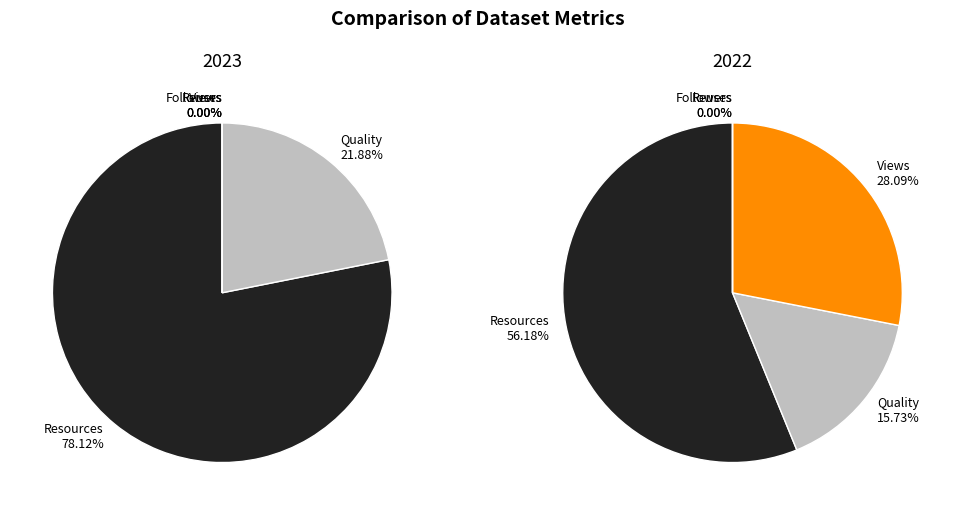

How many slices are in this pie chart?

2